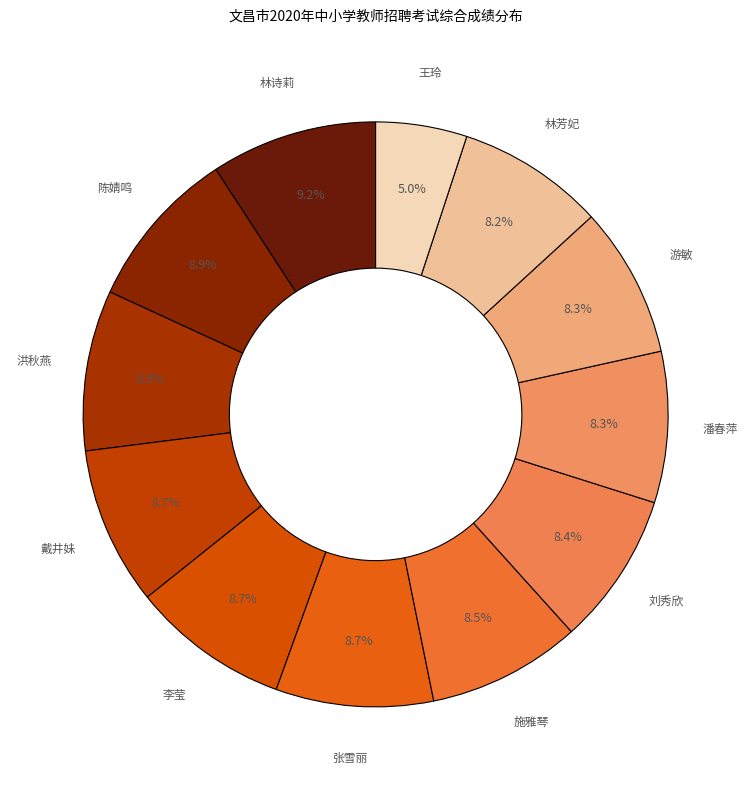

Rank the categories by value from lowest to highest.

王玲, 林芳妃, 游敏, 潘春萍, 刘秀欣, 施雅琴, 张雪丽, 李莹, 戴井妹, 洪秋燕, 陈婧鸣, 林诗莉